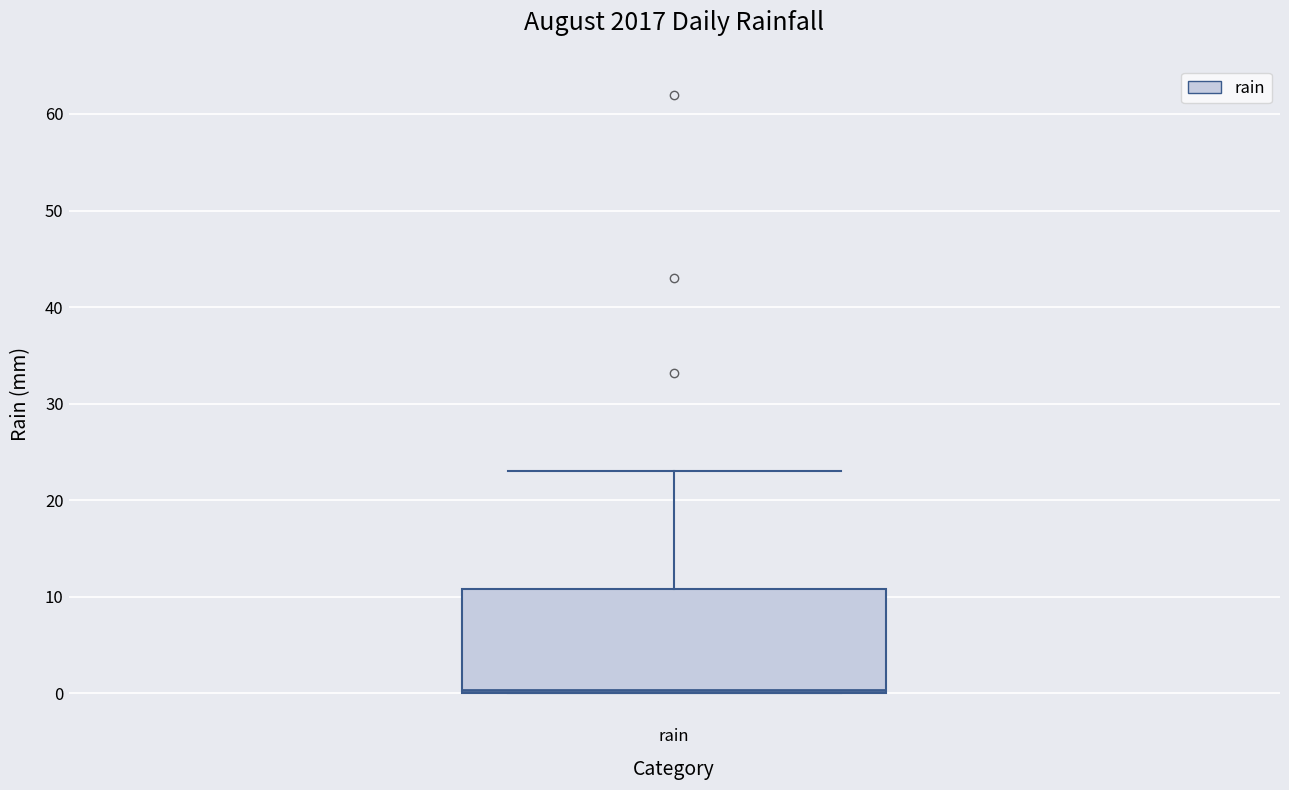

Where is the lower edge of the box for rain on the y-axis? The values are not printed on the chart, so give them approximately, as read against the axis.

0